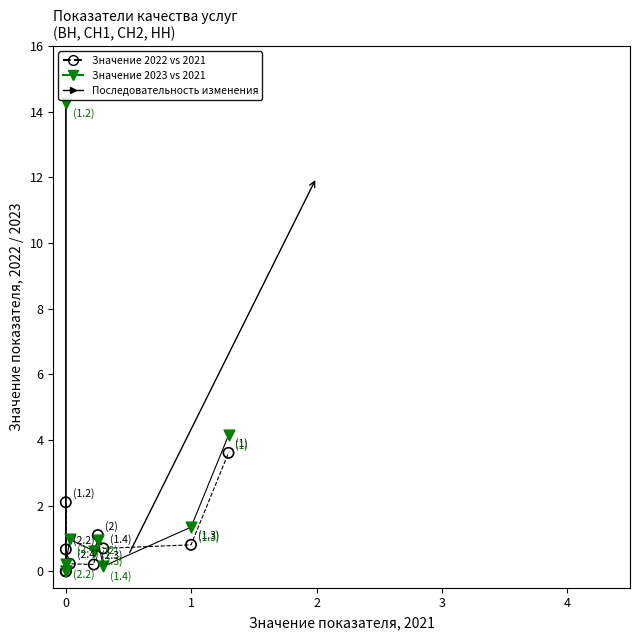

Across all series, what Y value is closest to 7?

4.1